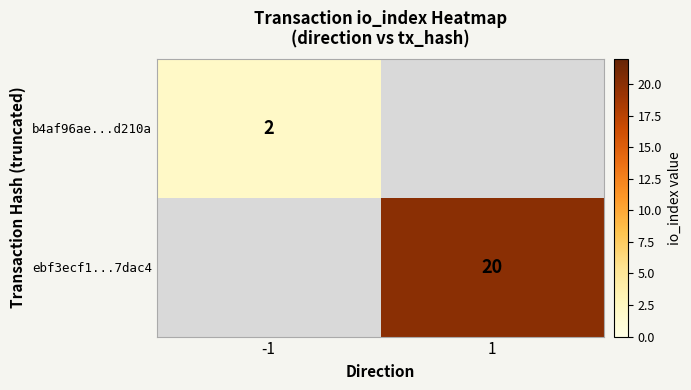

Is it true that ebf3ecf1...7dac4 equals 14 at 1?

False